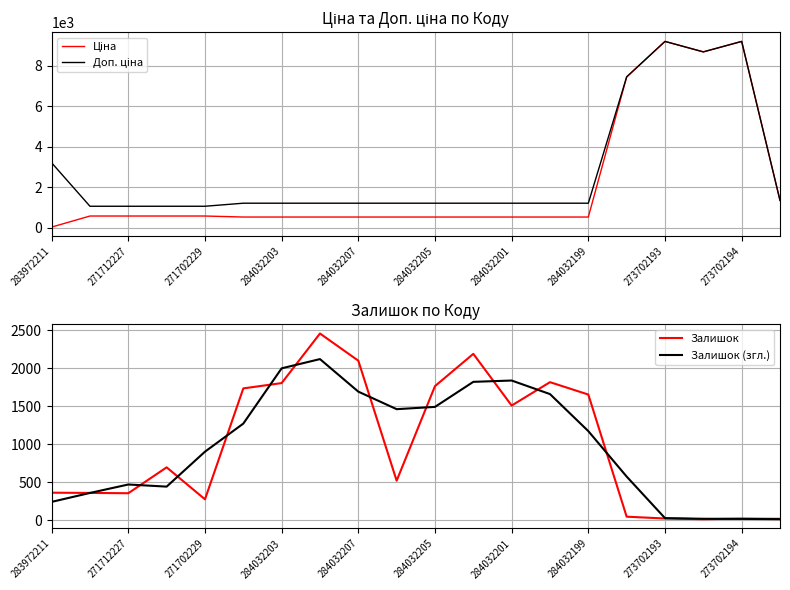

Does the chart have visible grid lines?

Yes